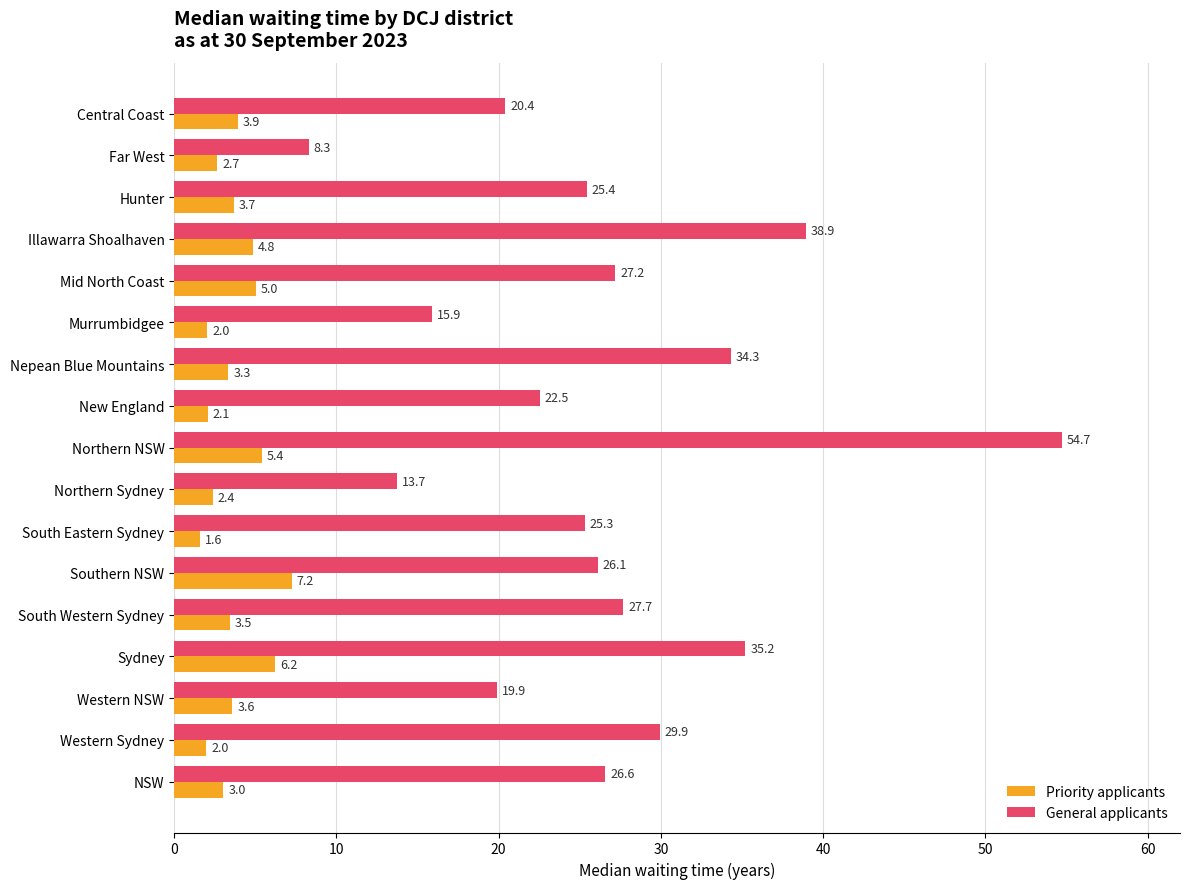

Which series changed the most between Central Coast and Northern NSW?

General applicants